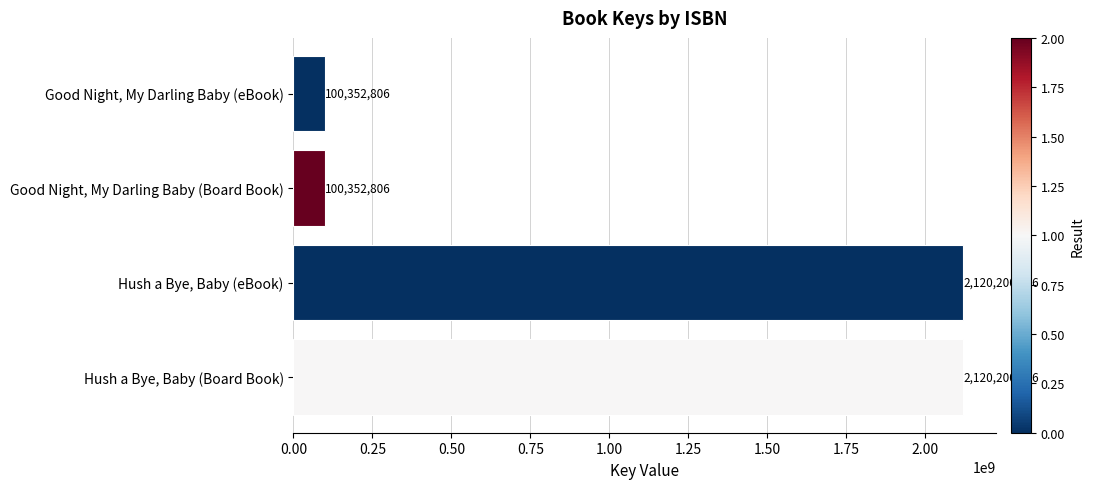

Are the bars grouped side by side (vs. stacked)?

No